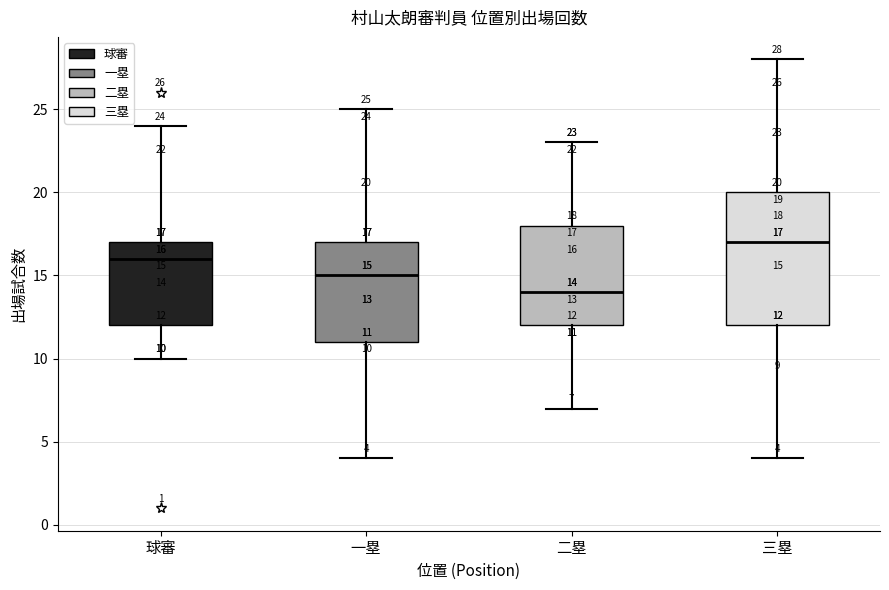

Comparing the boxes themselves (not the whiskers), which one is the tallest?

三塁